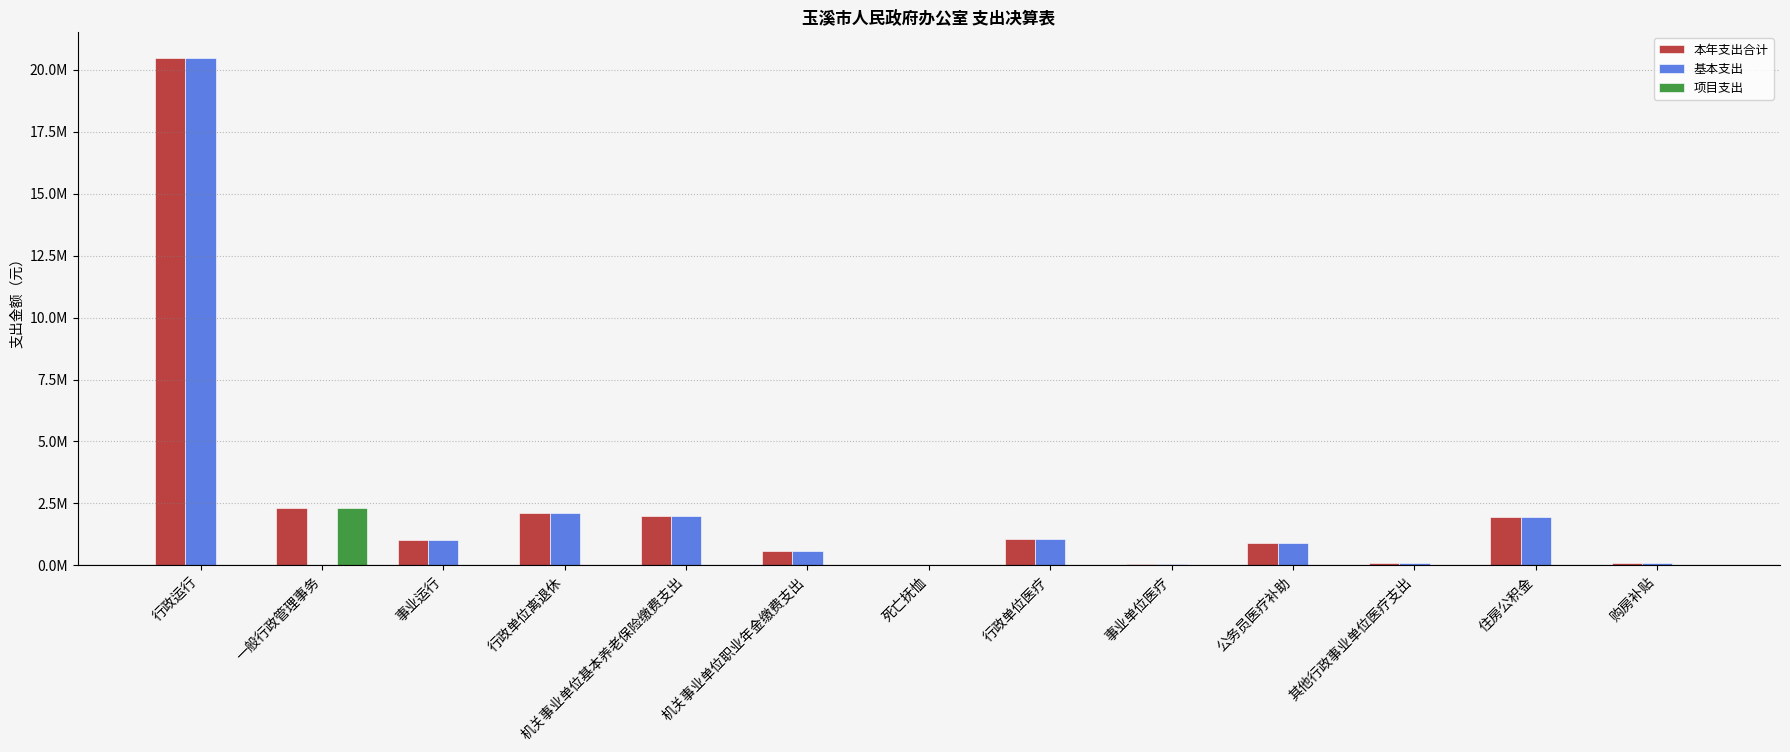

What is the total value across all series at 其他行政事业单位医疗支出?

168083.2